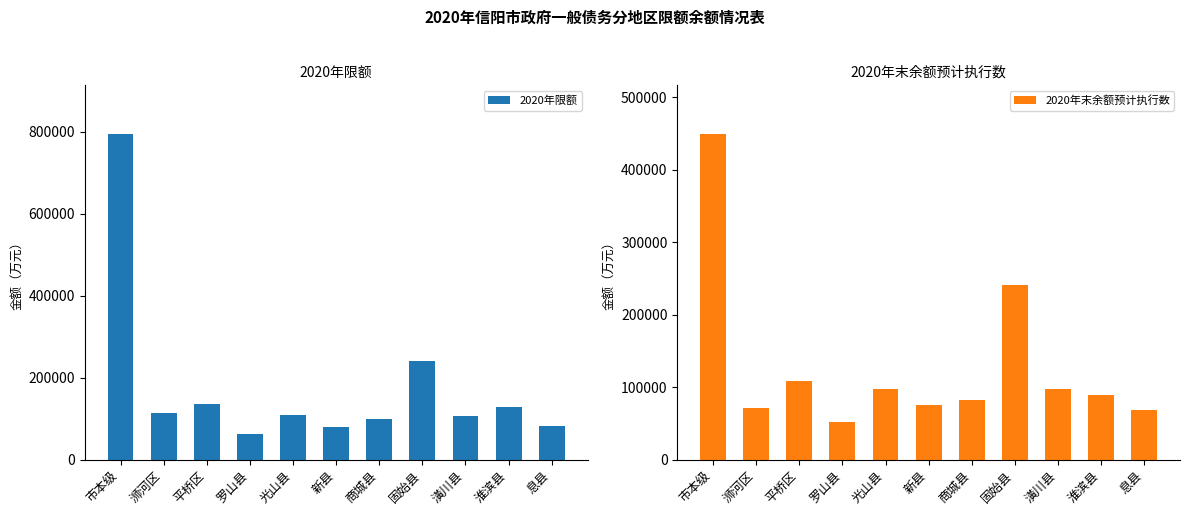

How many values in the 2020年限额 series exceed 109602?

5